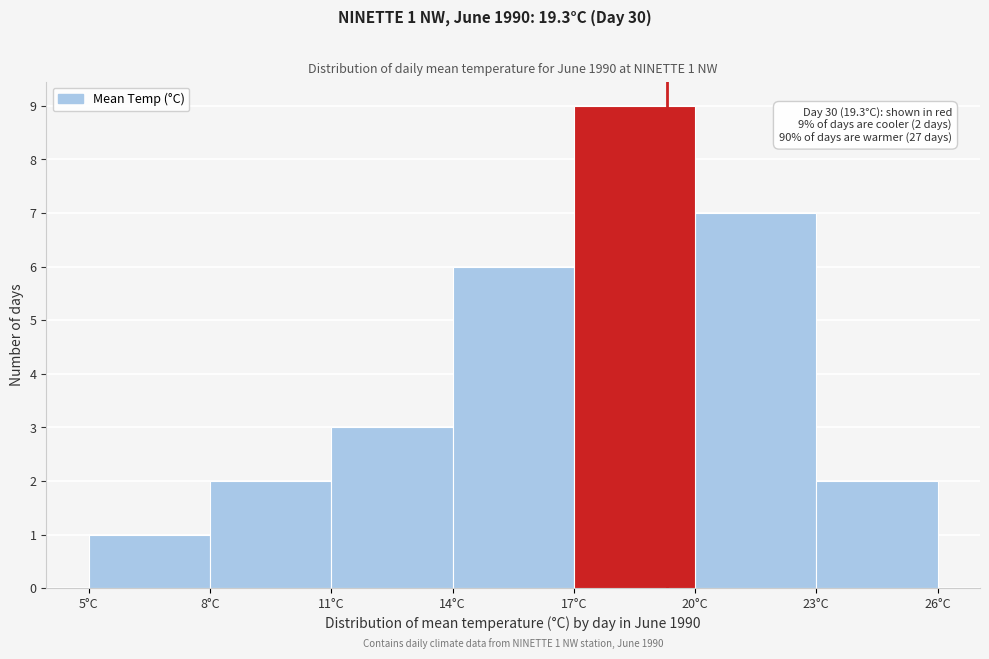

Over which range of the x-axis is the bar tallest?

17 to 20